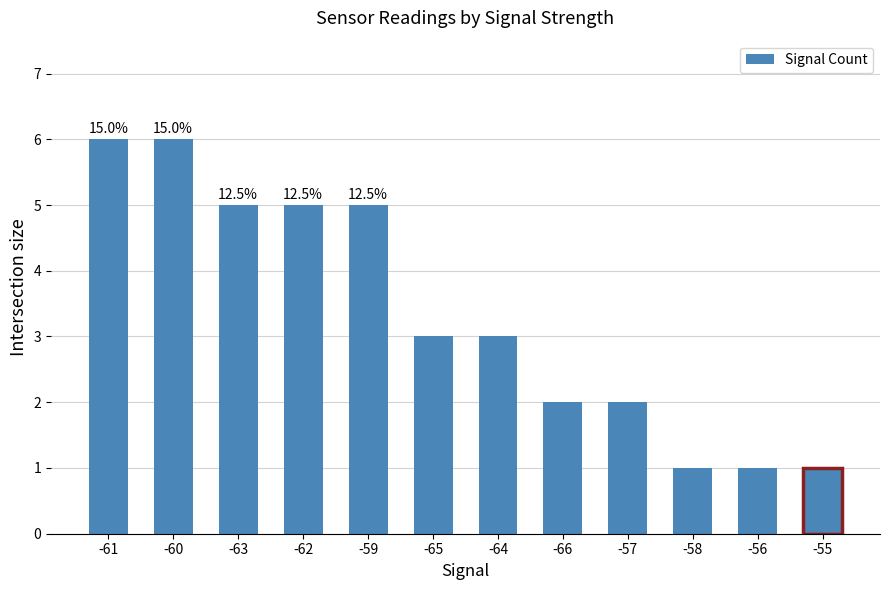

The chart shows a value of 3 at -62. True or false?

False